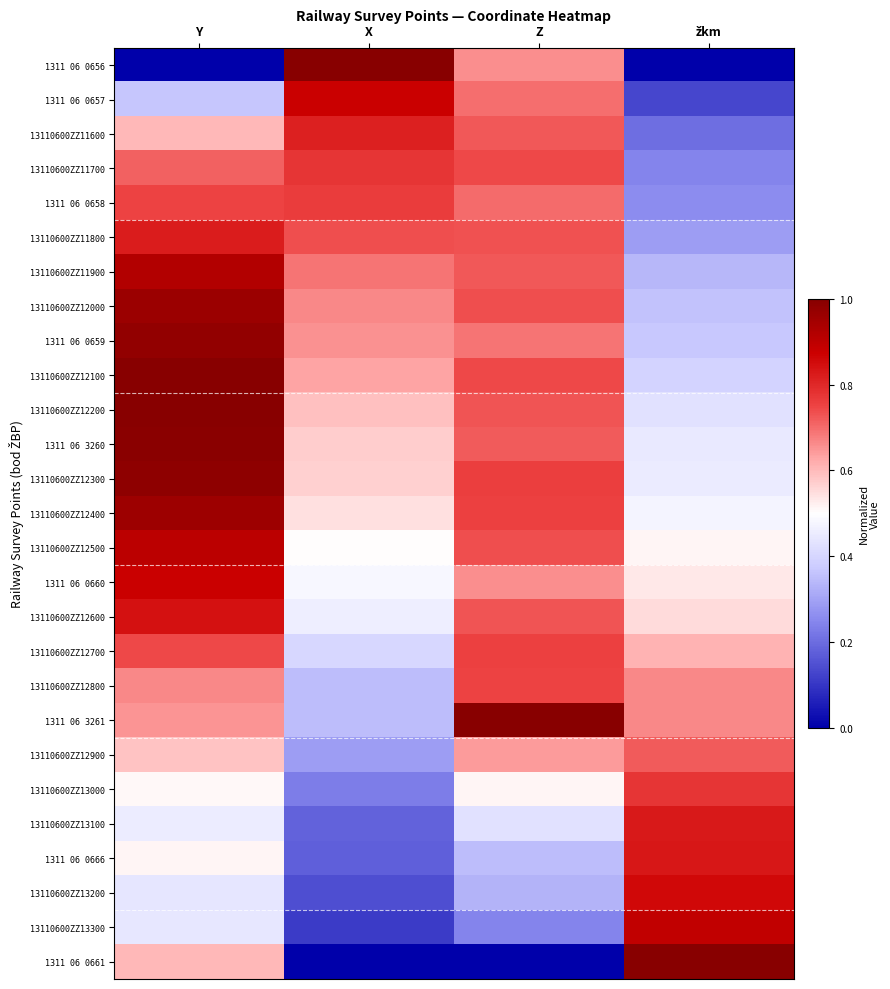

Reading right to left, transcribe all the data shown in this chart.

1311 06 0656: žkm=0.0	Z=0.7	X=1.0	Y=0.0
1311 06 0657: žkm=0.1	Z=0.7	X=0.9	Y=0.4
13110600ZZ11600: žkm=0.2	Z=0.7	X=0.8	Y=0.6
13110600ZZ11700: žkm=0.2	Z=0.7	X=0.8	Y=0.7
1311 06 0658: žkm=0.3	Z=0.7	X=0.8	Y=0.8
13110600ZZ11800: žkm=0.3	Z=0.7	X=0.7	Y=0.8
13110600ZZ11900: žkm=0.3	Z=0.7	X=0.7	Y=0.9
13110600ZZ12000: žkm=0.4	Z=0.7	X=0.7	Y=1.0
1311 06 0659: žkm=0.4	Z=0.7	X=0.7	Y=1.0
13110600ZZ12100: žkm=0.4	Z=0.7	X=0.6	Y=1.0
13110600ZZ12200: žkm=0.4	Z=0.7	X=0.6	Y=1.0
1311 06 3260: žkm=0.4	Z=0.7	X=0.6	Y=1.0
13110600ZZ12300: žkm=0.4	Z=0.8	X=0.6	Y=1.0
13110600ZZ12400: žkm=0.5	Z=0.8	X=0.5	Y=1.0
13110600ZZ12500: žkm=0.5	Z=0.7	X=0.5	Y=0.9
1311 06 0660: žkm=0.5	Z=0.7	X=0.5	Y=0.9
13110600ZZ12600: žkm=0.6	Z=0.7	X=0.5	Y=0.8
13110600ZZ12700: žkm=0.6	Z=0.8	X=0.4	Y=0.7
13110600ZZ12800: žkm=0.7	Z=0.8	X=0.3	Y=0.7
1311 06 3261: žkm=0.7	Z=1.0	X=0.3	Y=0.6
13110600ZZ12900: žkm=0.7	Z=0.6	X=0.3	Y=0.6
13110600ZZ13000: žkm=0.8	Z=0.5	X=0.2	Y=0.5
13110600ZZ13100: žkm=0.8	Z=0.4	X=0.2	Y=0.5
1311 06 0666: žkm=0.8	Z=0.4	X=0.2	Y=0.5
13110600ZZ13200: žkm=0.9	Z=0.3	X=0.1	Y=0.4
13110600ZZ13300: žkm=0.9	Z=0.2	X=0.1	Y=0.4
1311 06 0661: žkm=1.0	Z=0.0	X=0.0	Y=0.6